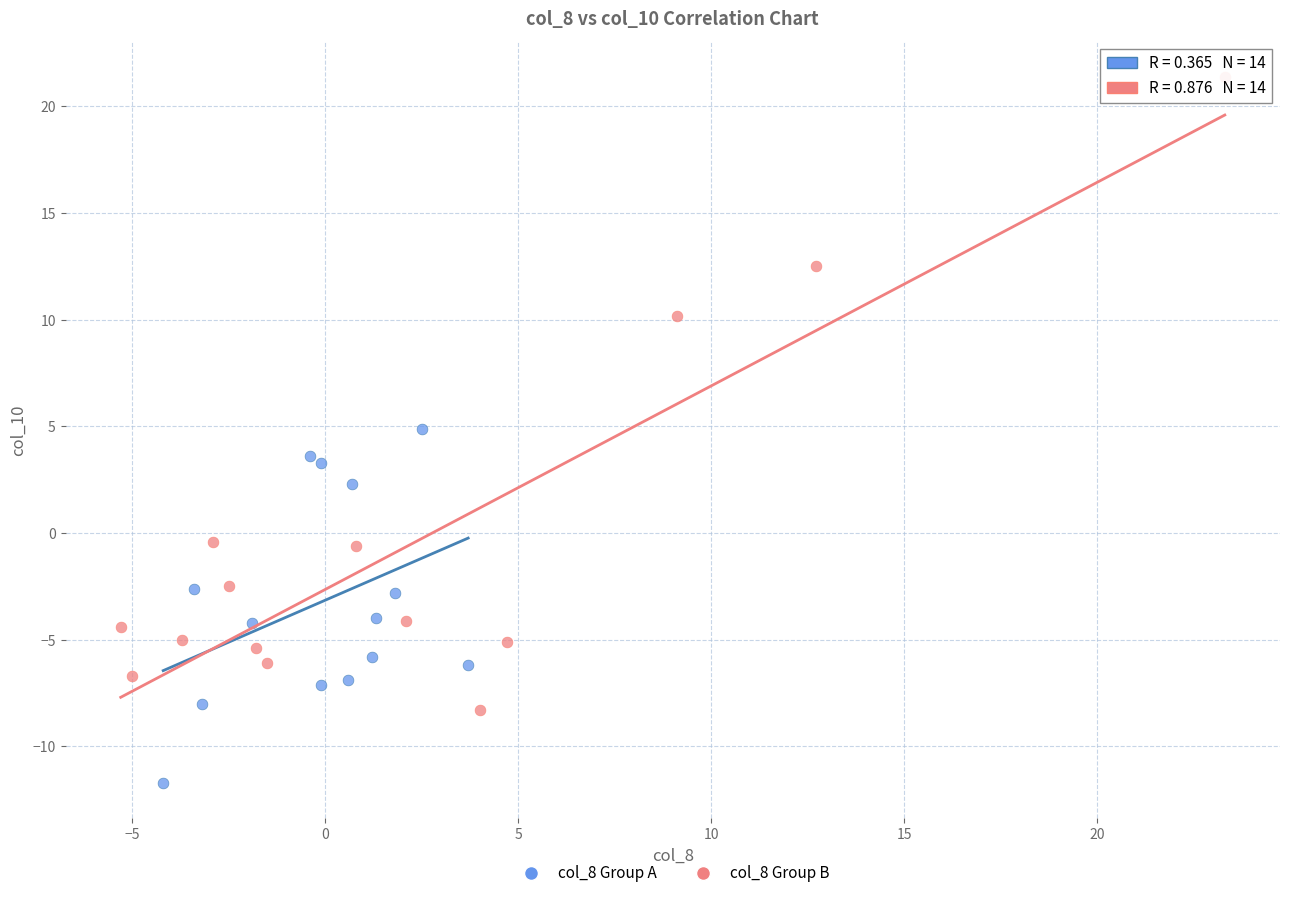

Which series reaches the minimum Y coordinate?

col_8 Group A